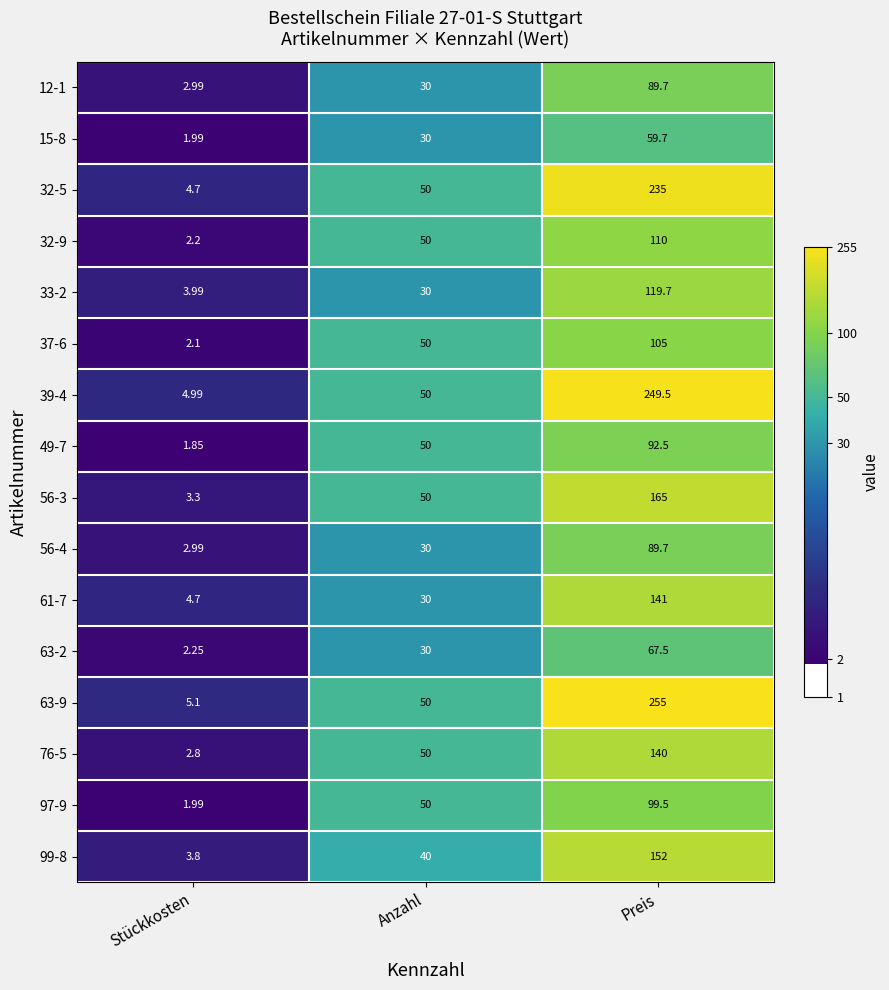

What is the maximum value shown in the chart?

255.0